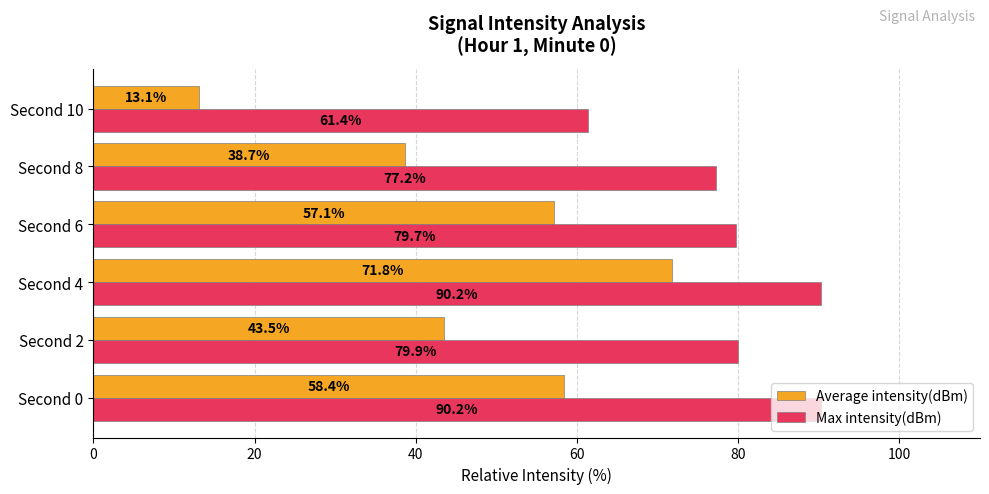

Which series has the widest spread of values?

Average intensity(dBm)